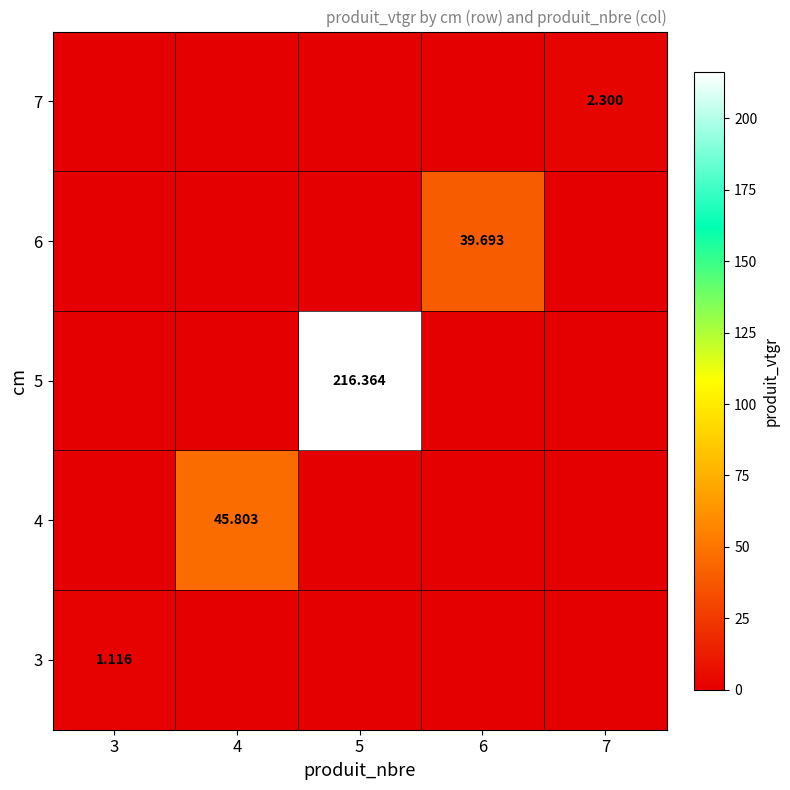

What is the sum of all 7 values?

2.3